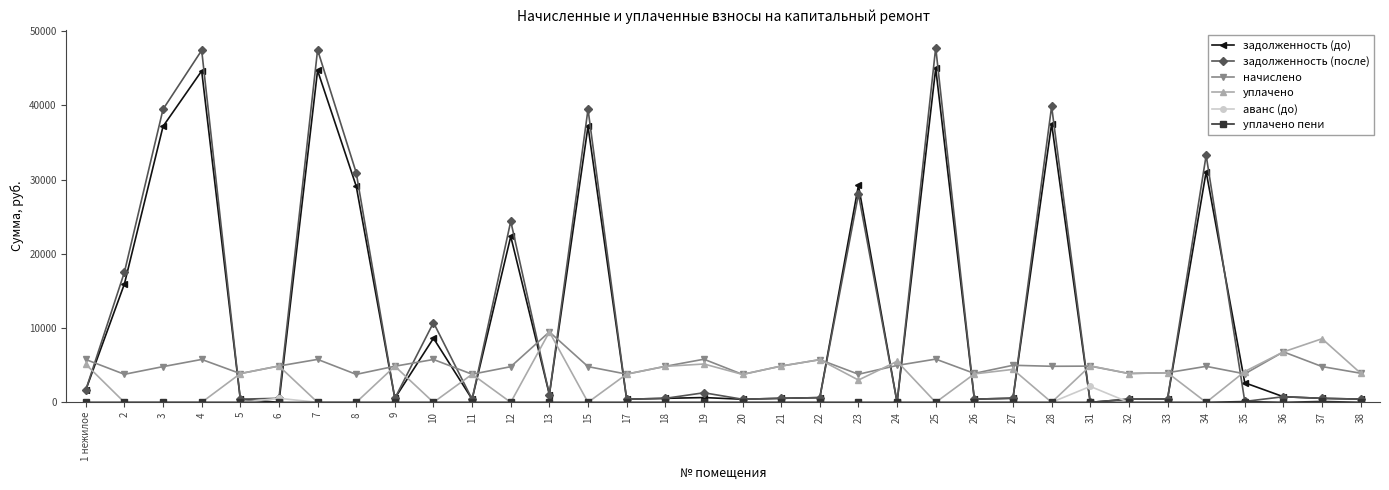

What is the value of the задолженность (после) point at the 30th from the left?

33262.6